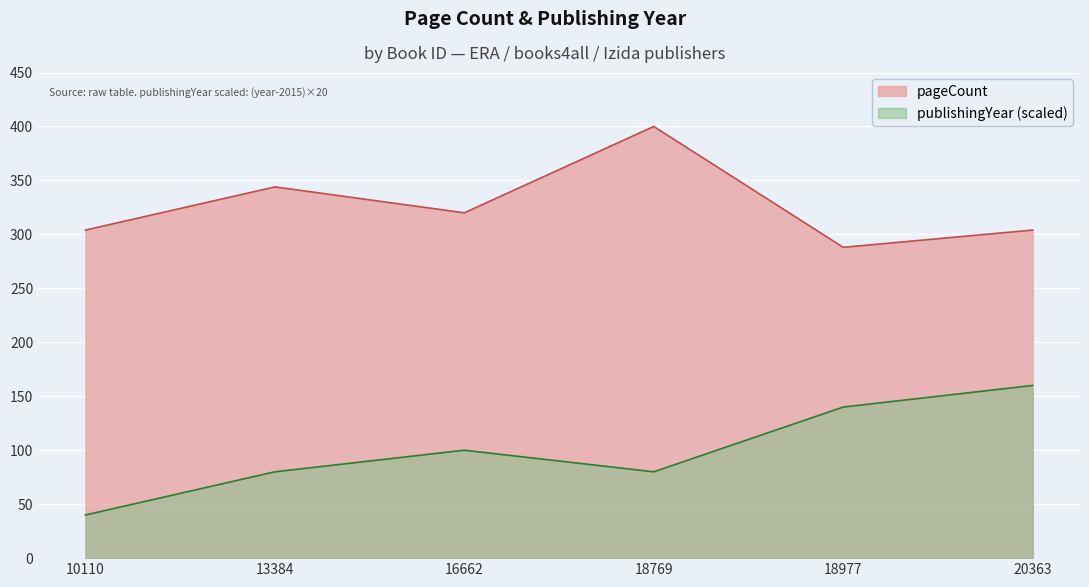

True or false: publishingYear and pageCount cross at least once.

False